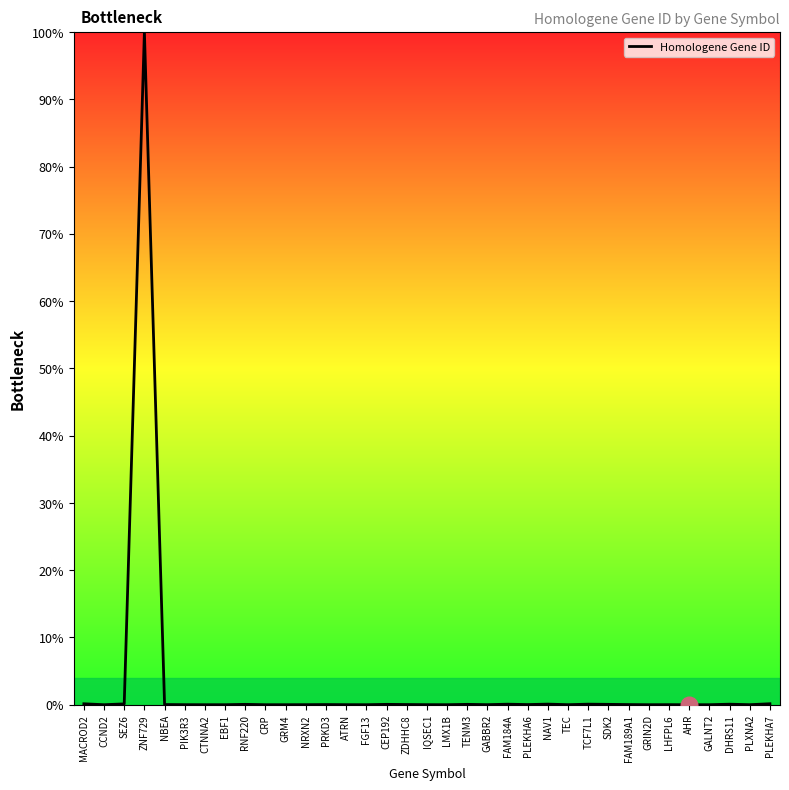

Which category has the highest value across all series?

ZNF729